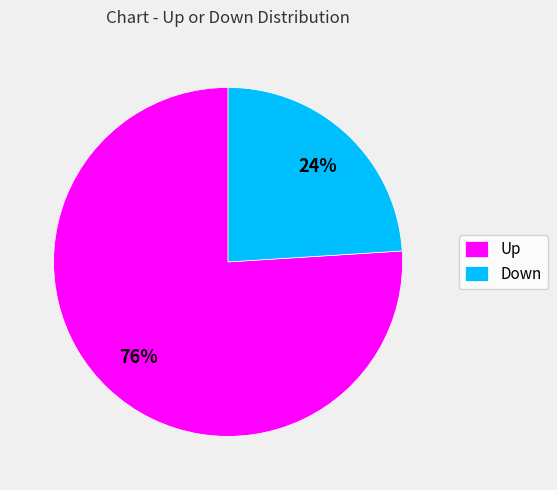

To the nearest percent, what is the average slice percentage?

50%